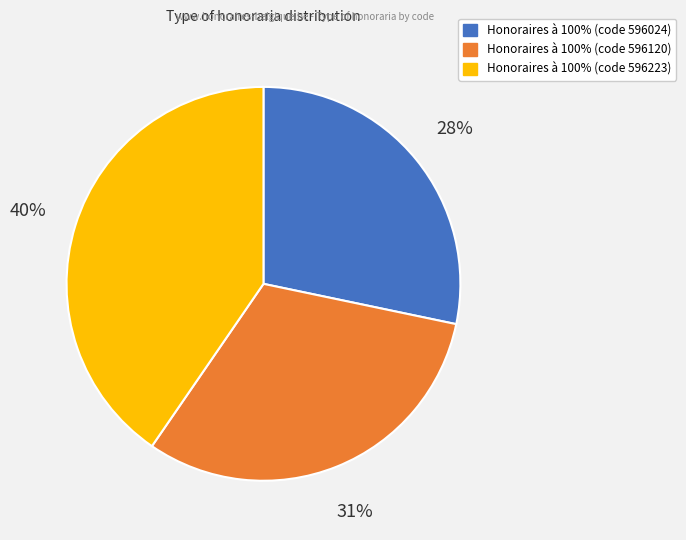

To the nearest percent, what is the average slice percentage?

33%